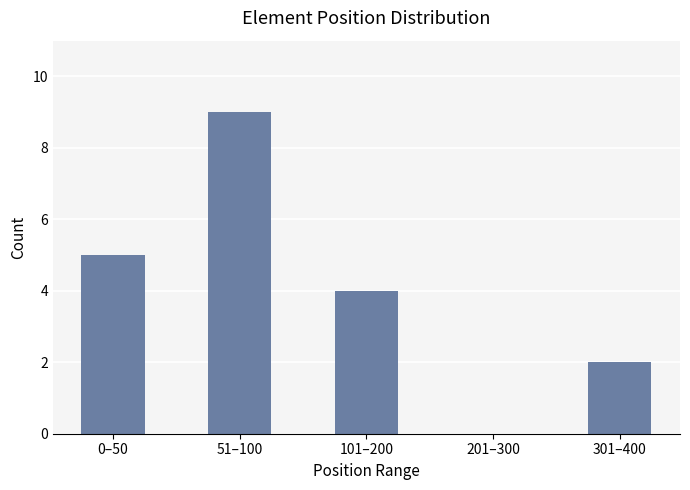

Reading right to left, extract all data points from this chart.

301–400=2	201–300=0	101–200=4	51–100=9	0–50=5